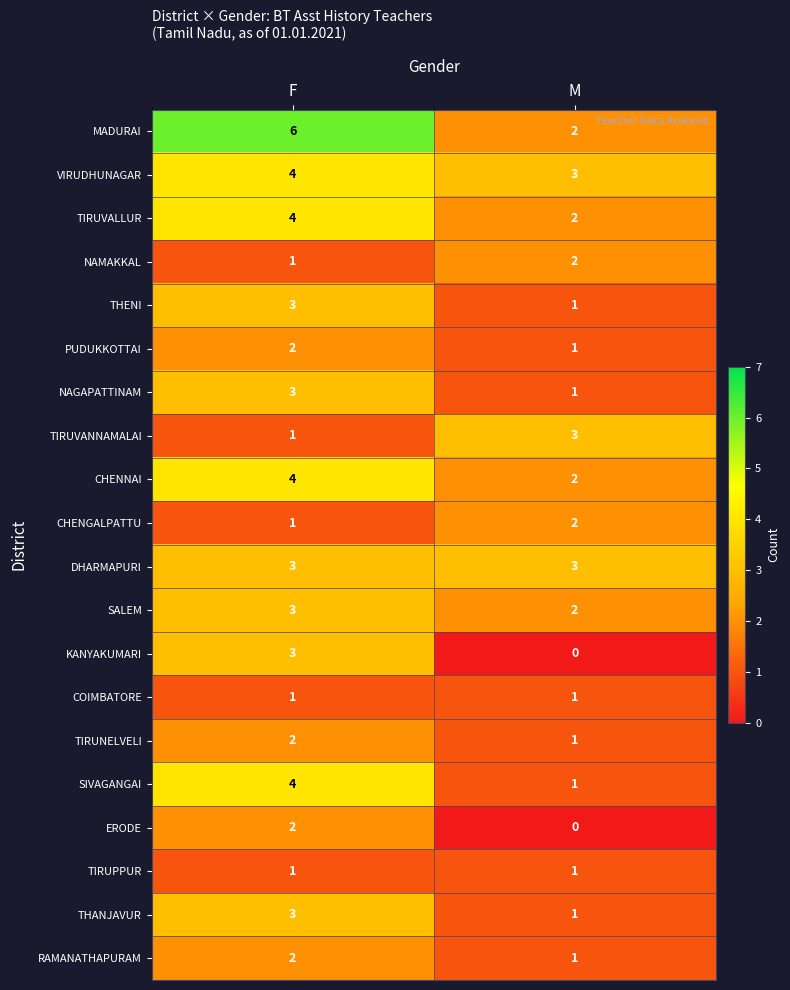

What is the total value across all series at M?

30